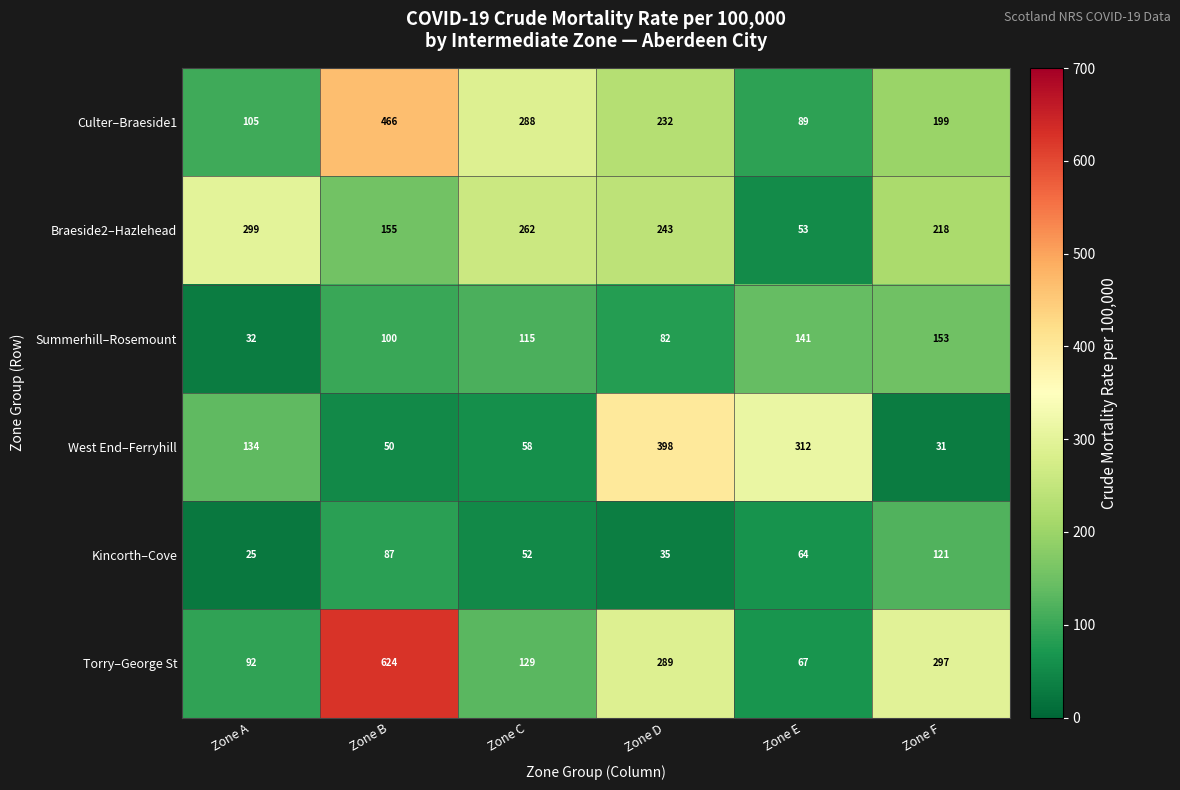

Which series changed the most between Zone A and Zone E?

Braeside2–Hazlehead